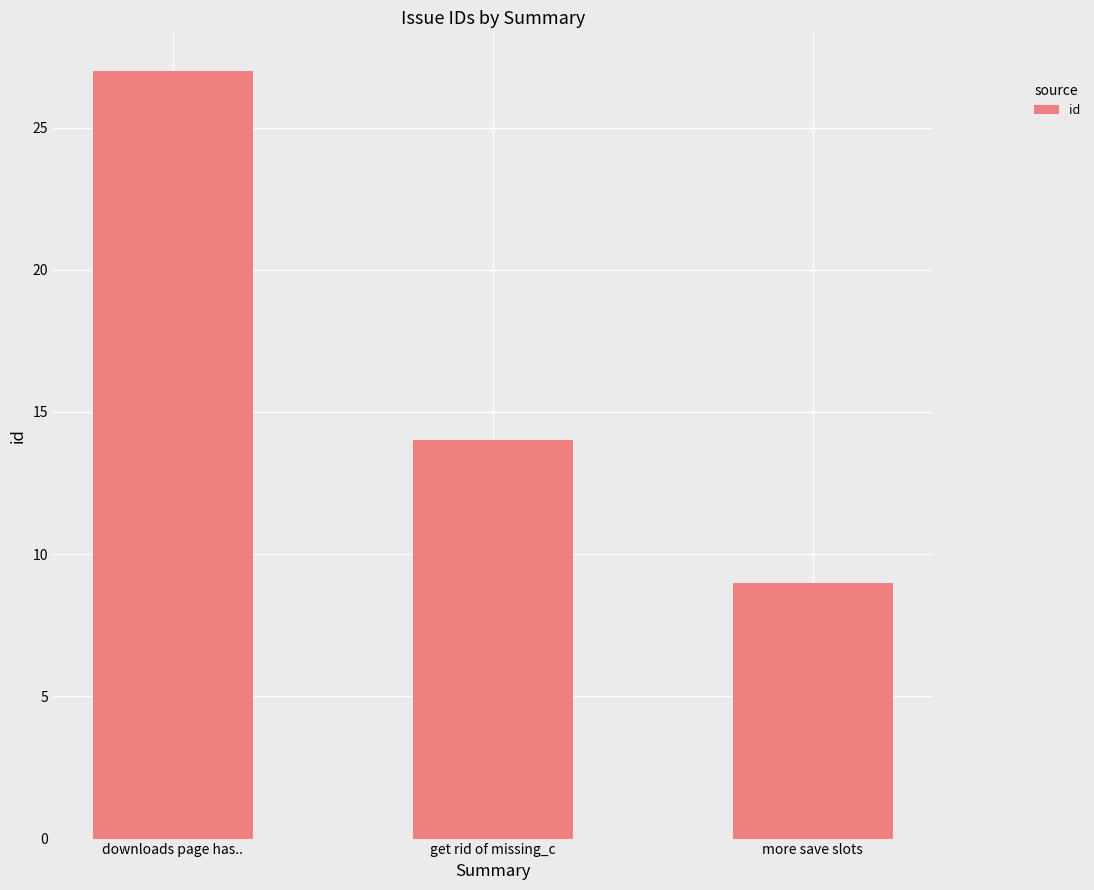

What is the average value?

17